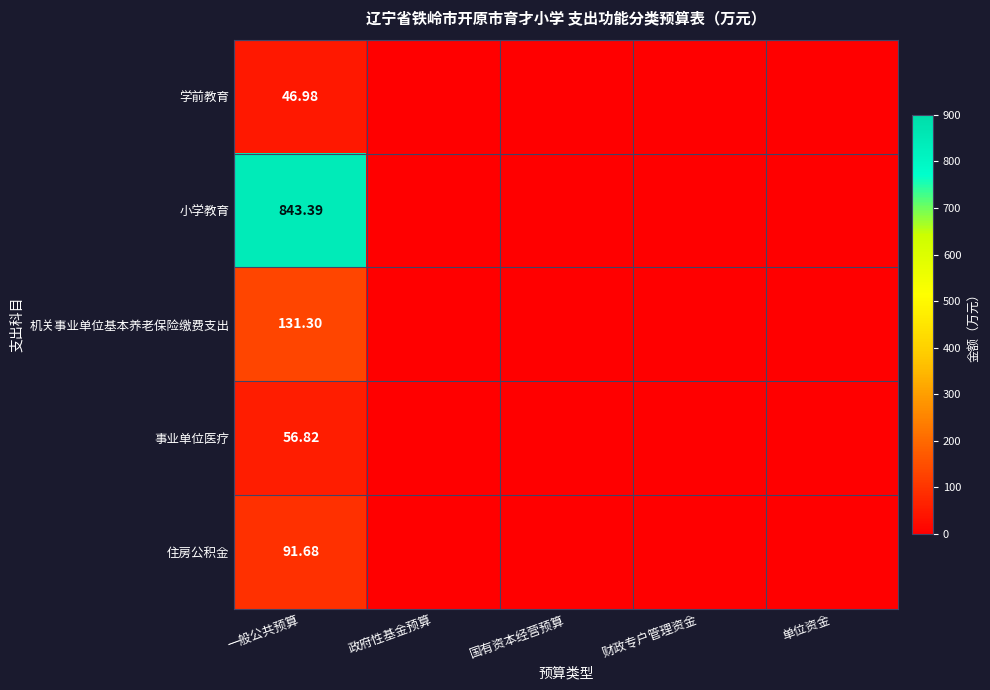

Which has a higher value, 政府性基金预算 or 一般公共预算?

一般公共预算